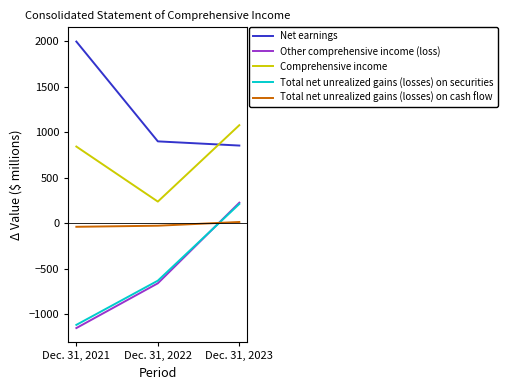

List the labels in order of Other comprehensive income (loss) value, largest first.

Dec. 31, 2023, Dec. 31, 2022, Dec. 31, 2021